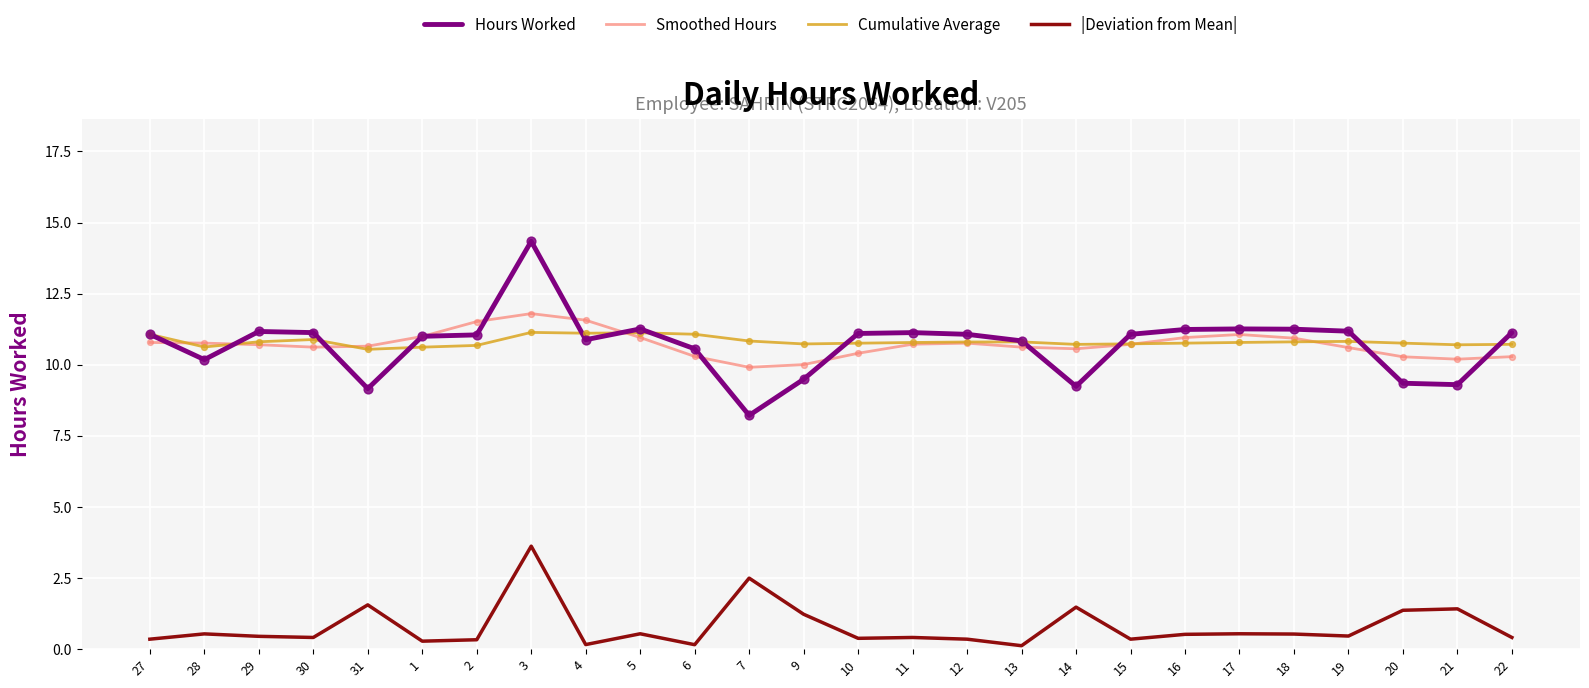

Which series has the widest spread of values?

Hours Worked